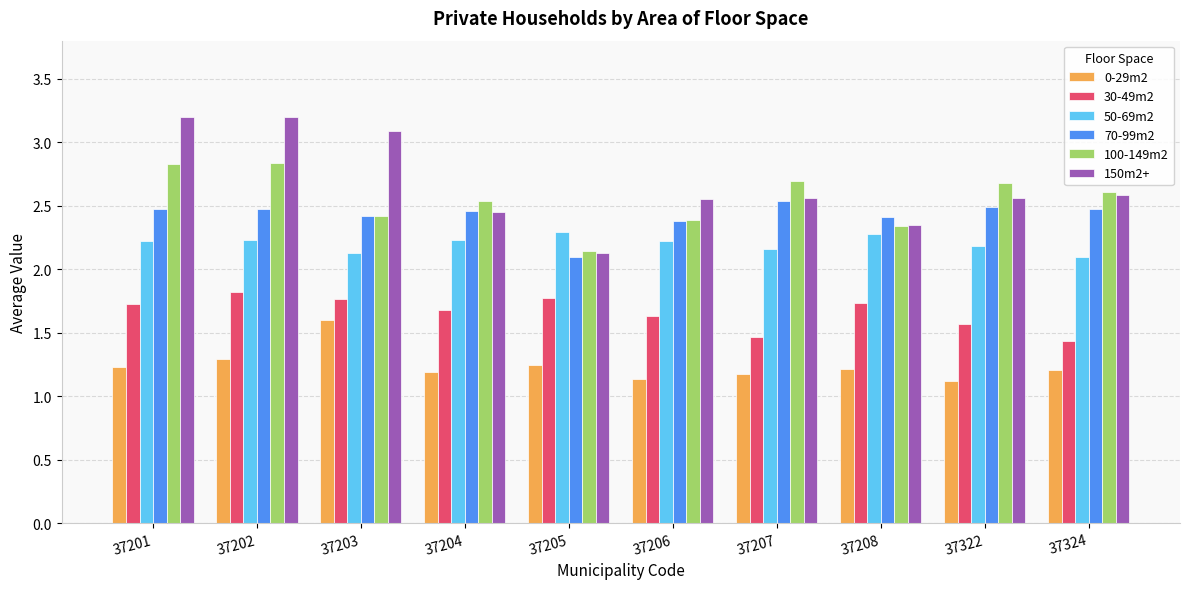

What is the value of the 30-49m2 bar at the 10th from the left?

1.4